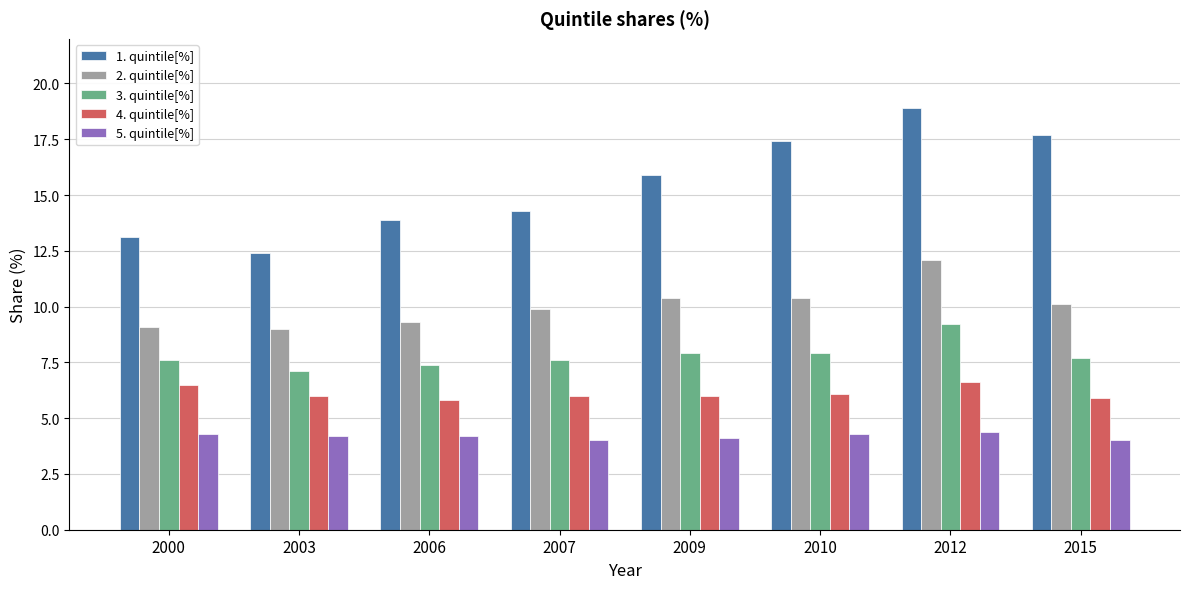

What is the difference between the maximum and second lowest values in the 2. quintile[%] series?

3.0